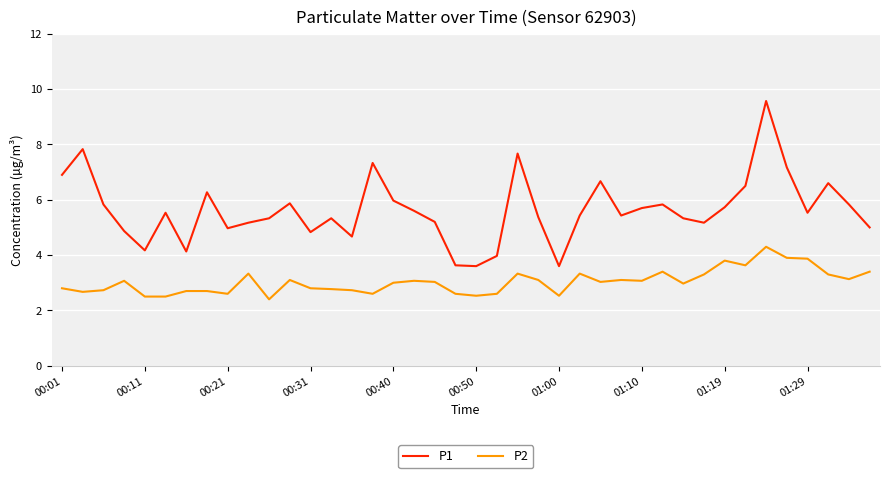

Count the number of data series in this chart.

2